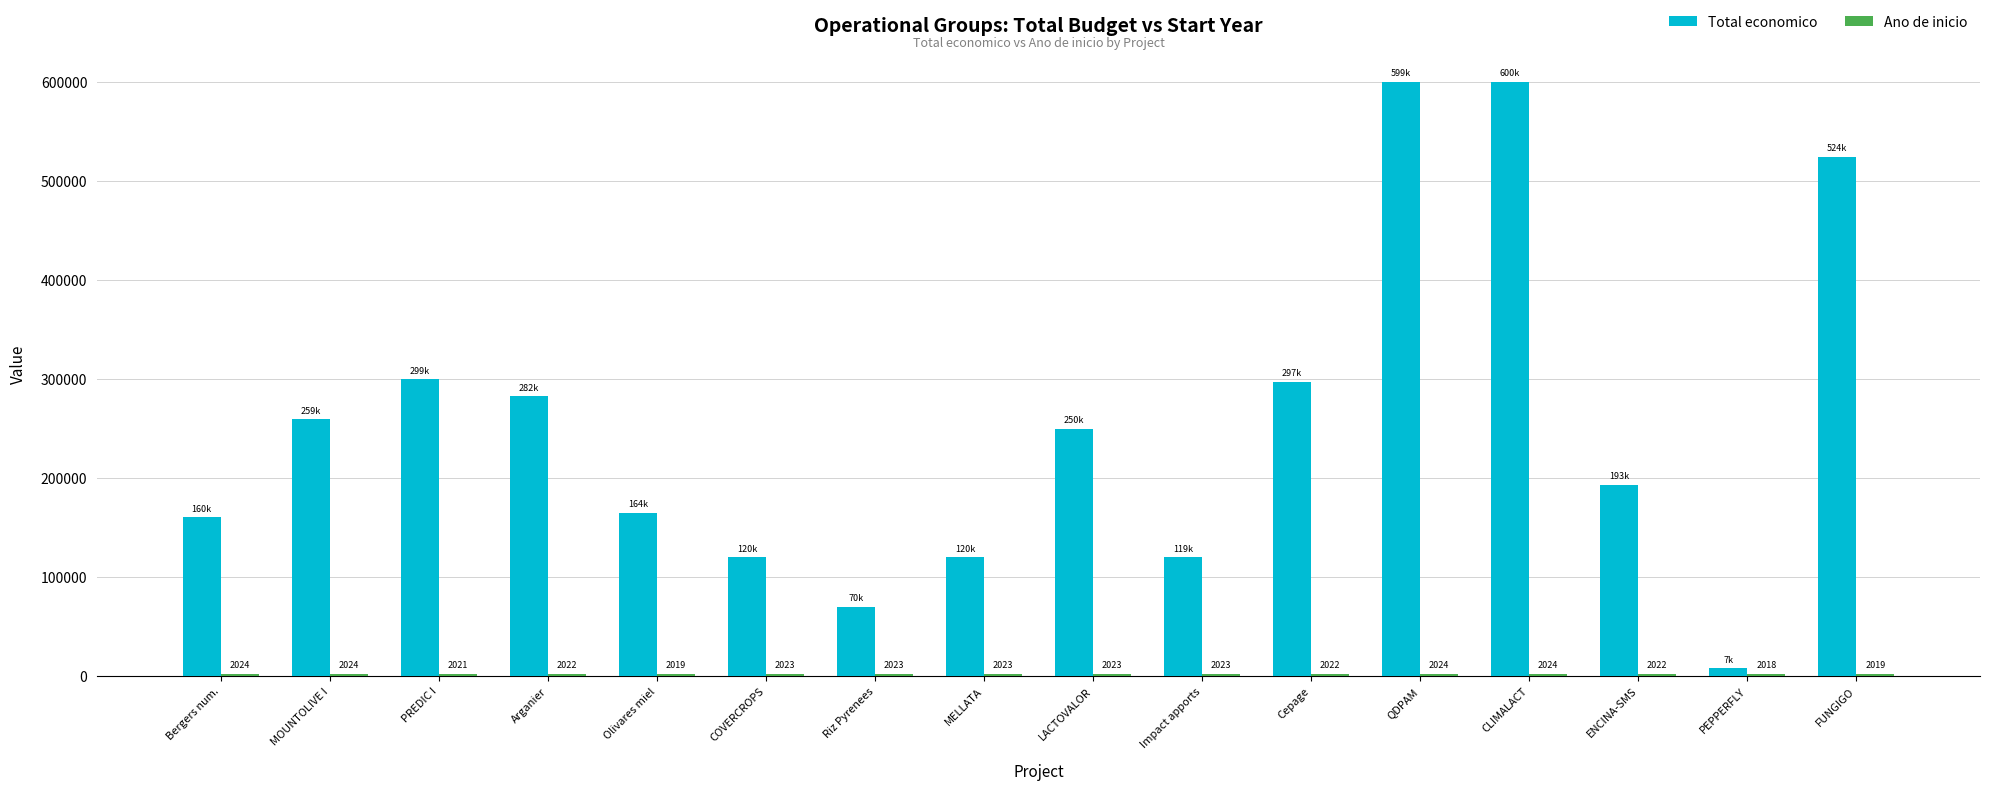

What is the label of the 13th bar from the right?

Arganier